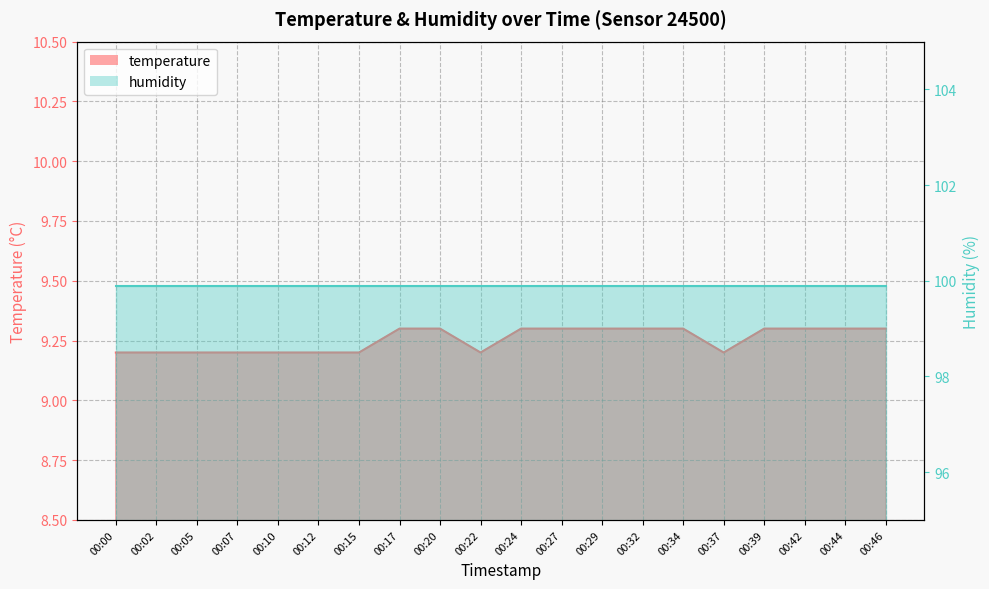

List the labels in order of value, largest first.

00:17, 00:20, 00:24, 00:27, 00:29, 00:32, 00:34, 00:39, 00:42, 00:44, 00:46, 00:00, 00:02, 00:05, 00:07, 00:10, 00:12, 00:15, 00:22, 00:37